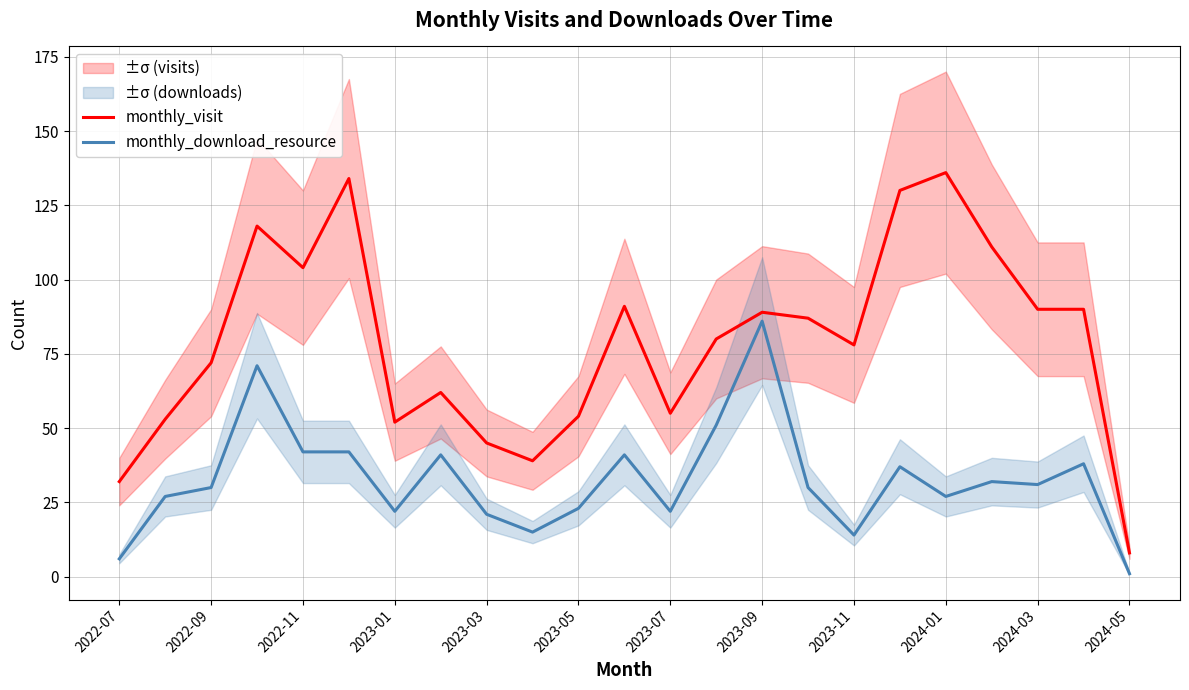

How many values in the monthly_visit series exceed 80?

11